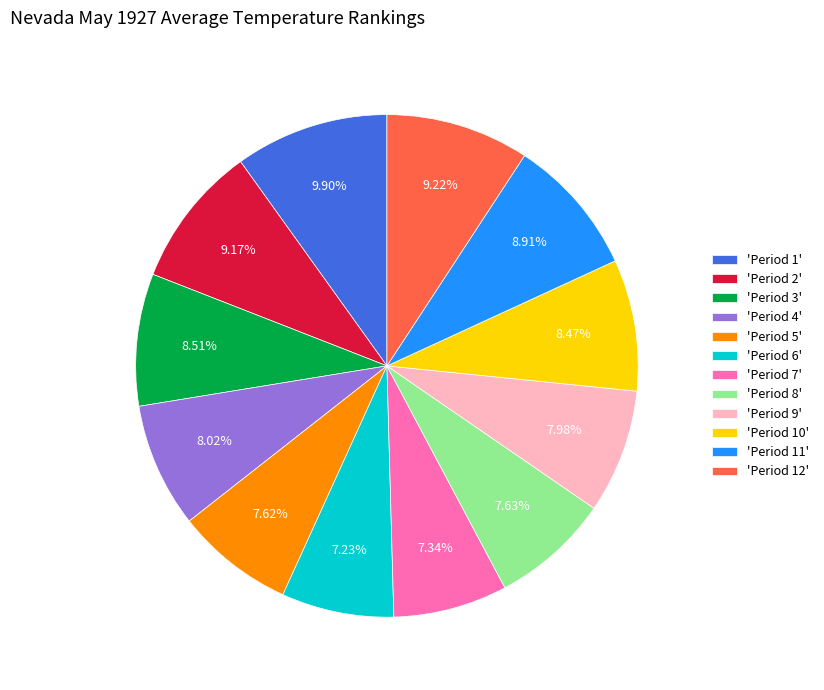

Combined, do 'Period 1' and 'Period 11' account for over 50%?

No